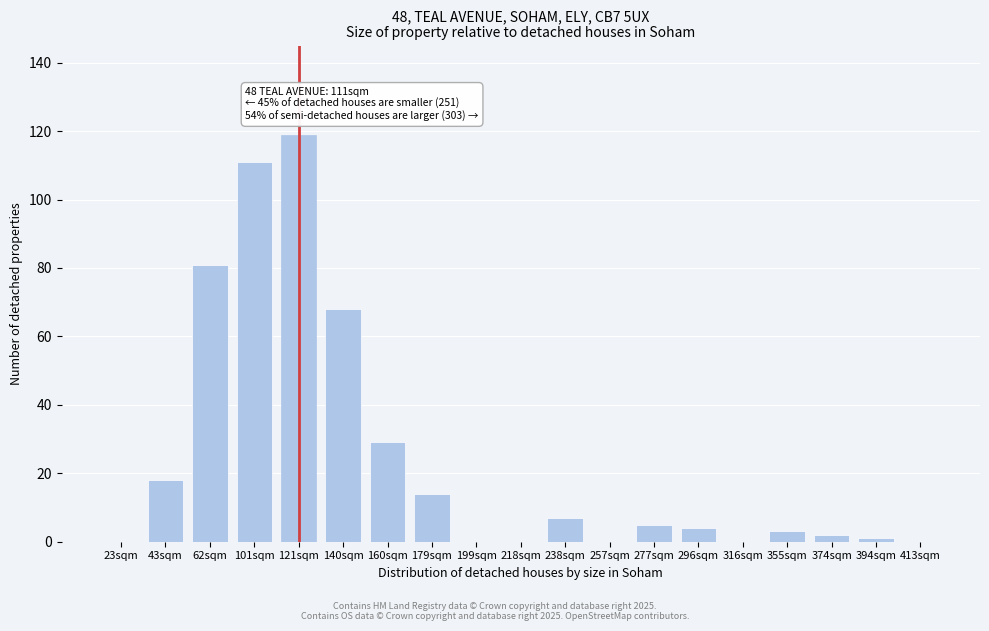

Reading right to left, transcribe all the data shown in this chart.

413sqm=0	394sqm=1	374sqm=2	355sqm=3	316sqm=0	296sqm=4	277sqm=5	257sqm=0	238sqm=7	218sqm=0	199sqm=0	179sqm=14	160sqm=29	140sqm=68	121sqm=119	101sqm=111	62sqm=81	43sqm=18	23sqm=0